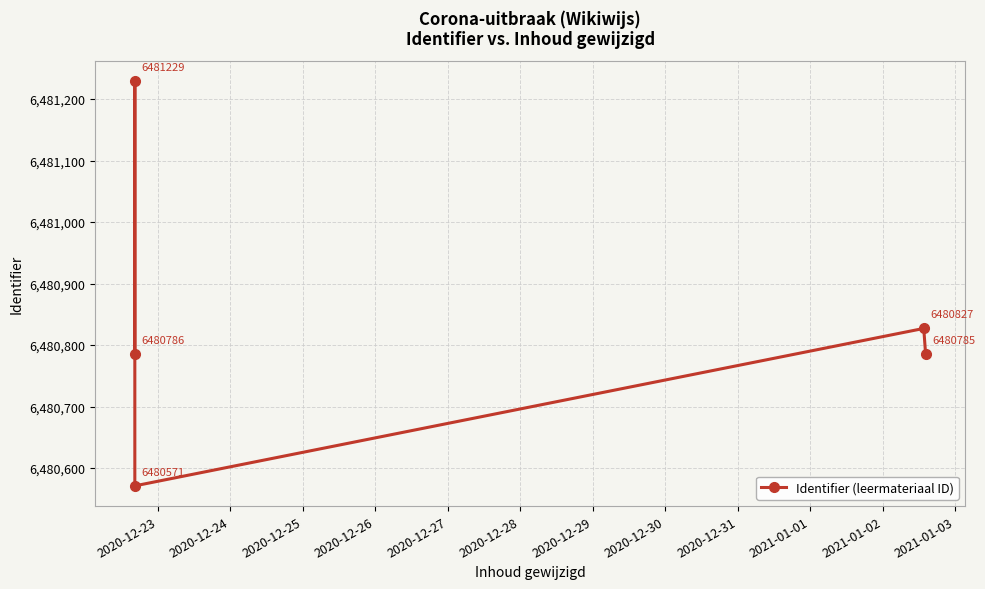

How many points are lower than both their immediate neighbors (excluding endpoints)?

1